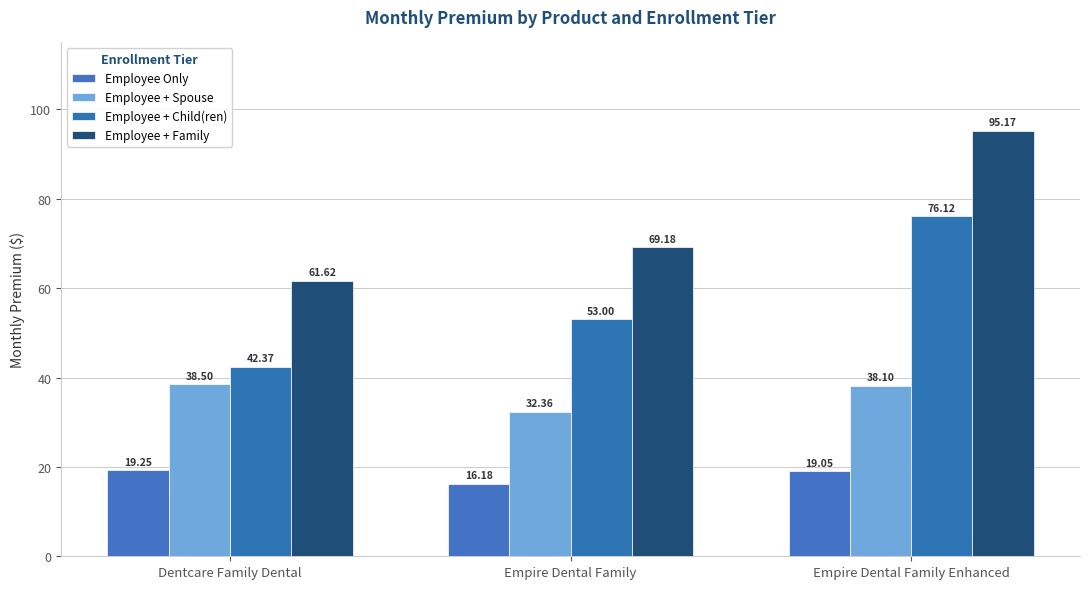

What is the sum of the Employee + Family values at Dentcare Family Dental and Empire Dental Family?

130.8